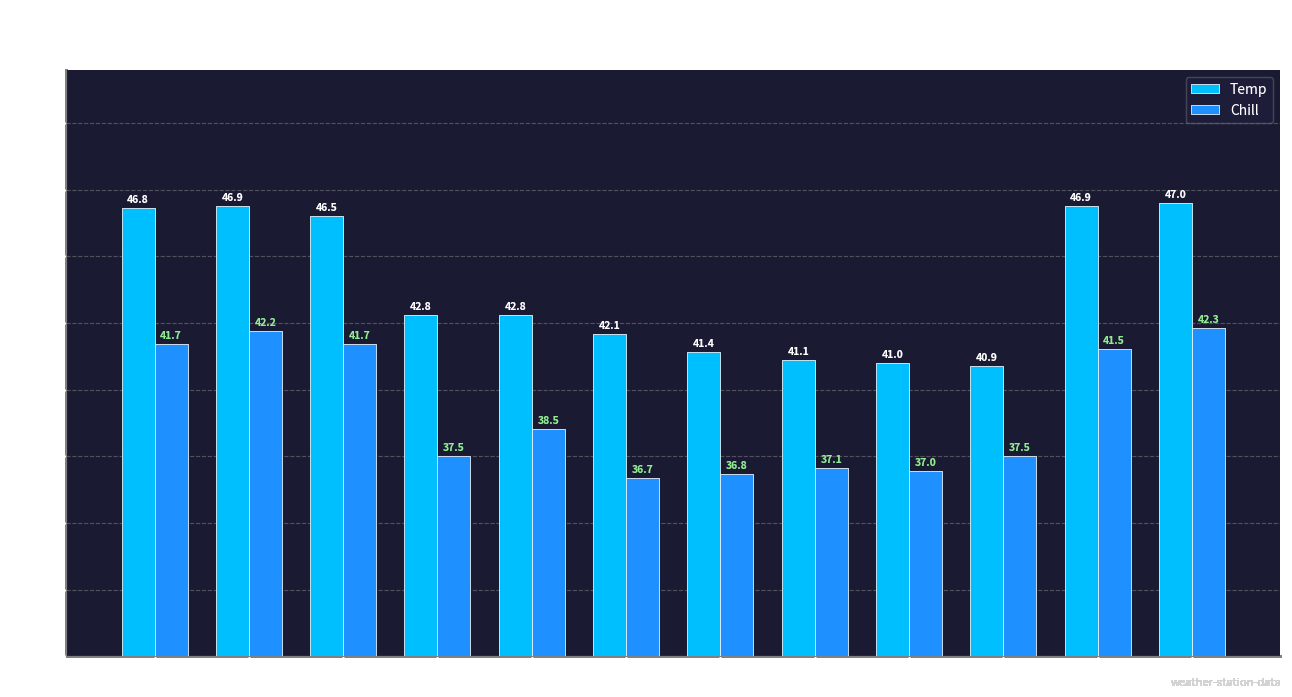

Reading left to right, extract all data points from this chart.

Temp: 00:00=46.8	01:00=46.9	02:00=46.5	02:30=42.8	02:35=42.8	02:50=42.1	03:00=41.4	03:05=41.1	03:10=41.0	03:15=40.9	01:05=46.9	01:10=47.0
Chill: 00:00=41.7	01:00=42.2	02:00=41.7	02:30=37.5	02:35=38.5	02:50=36.7	03:00=36.8	03:05=37.1	03:10=37.0	03:15=37.5	01:05=41.5	01:10=42.3